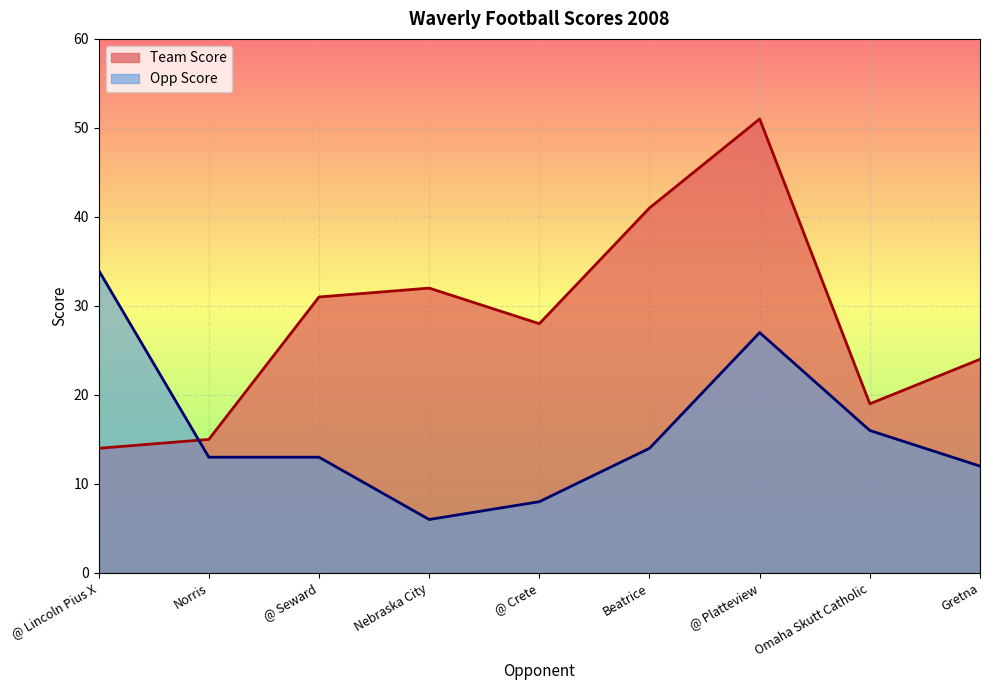

The value of Opp Score at @ Seward is 8. True or false?

False